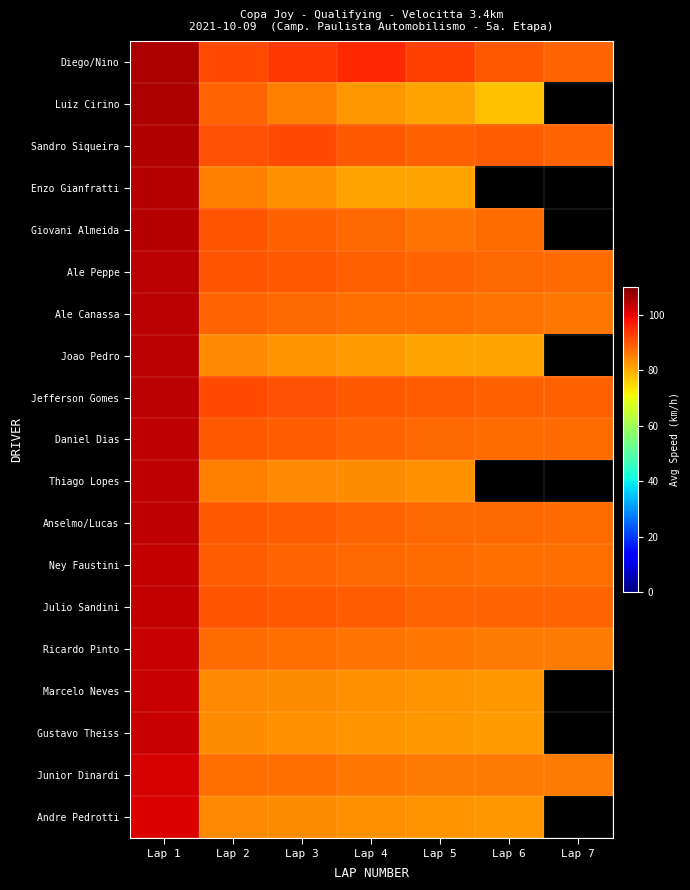

What is the greatest value displayed?

105.4